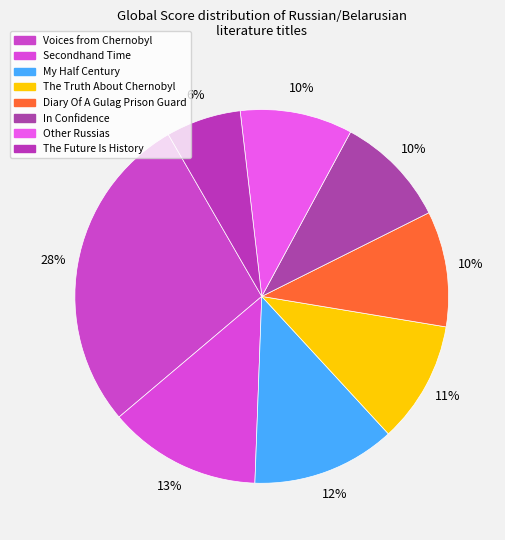

How many segments does this pie chart have?

8